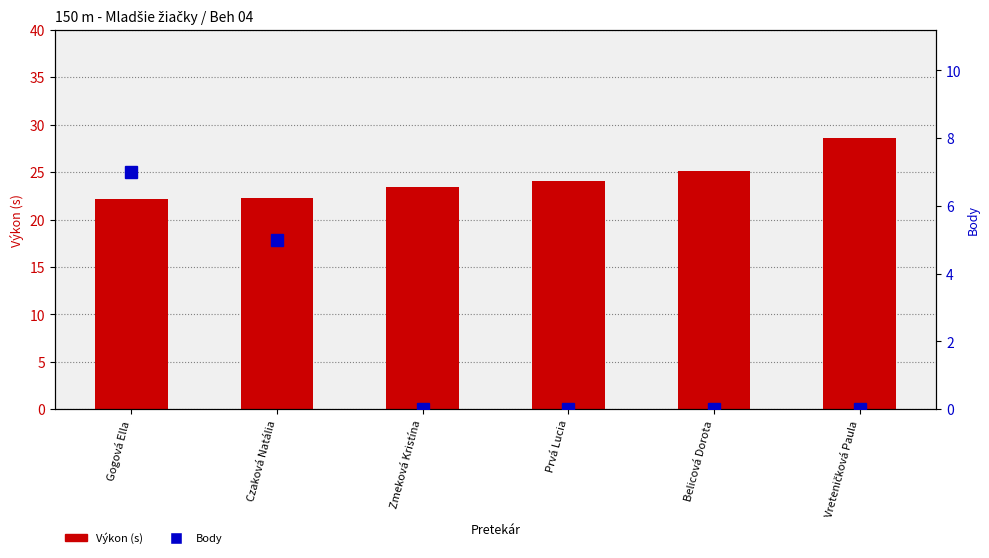

Which category has the highest value in the Body series?

Gogová Ella